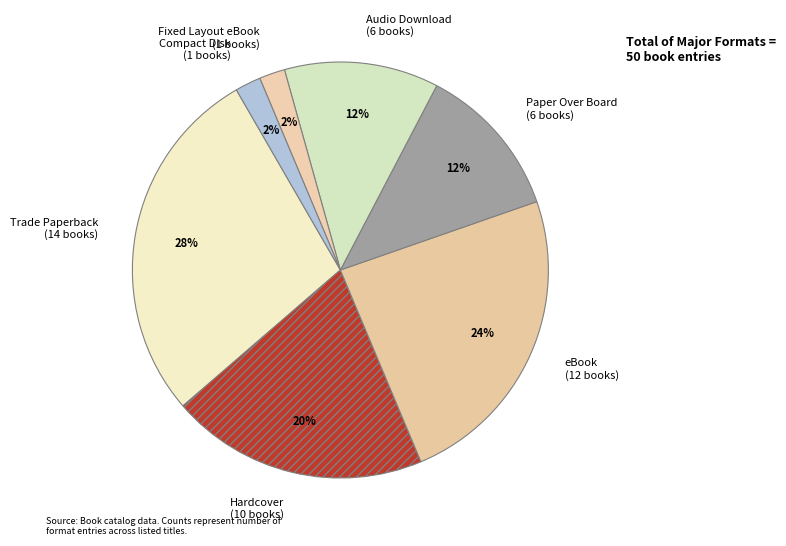

Does any single category account for the majority?

No